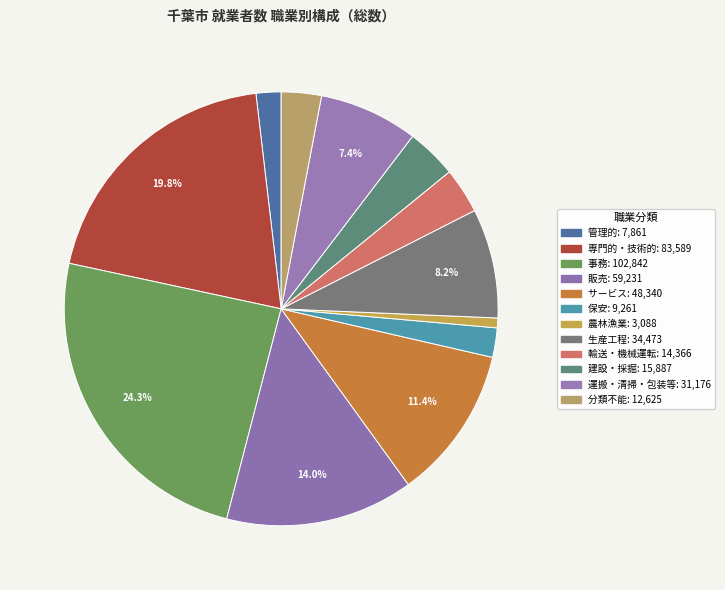

Count the number of slices in the pie.

12